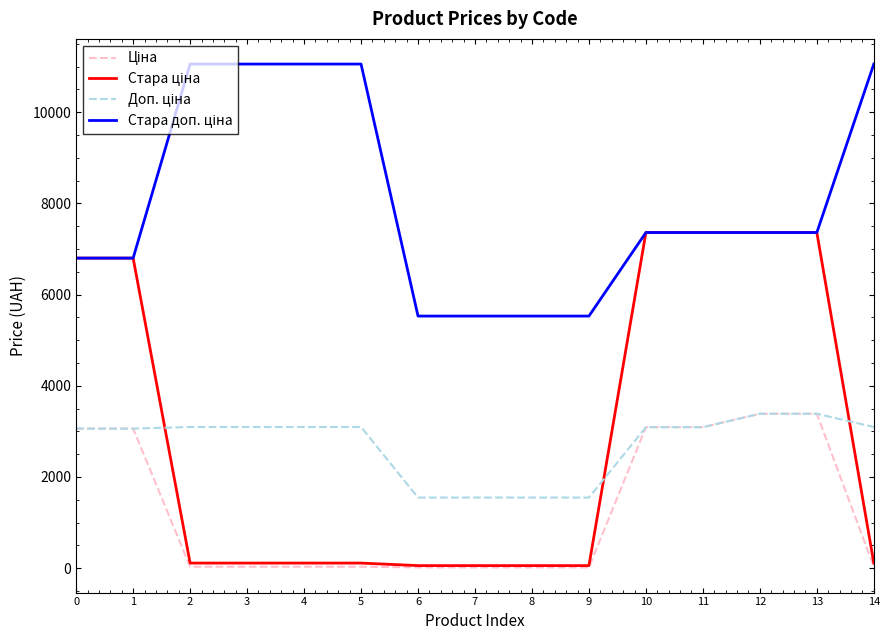

What is the maximum value shown in the chart?

11055.0